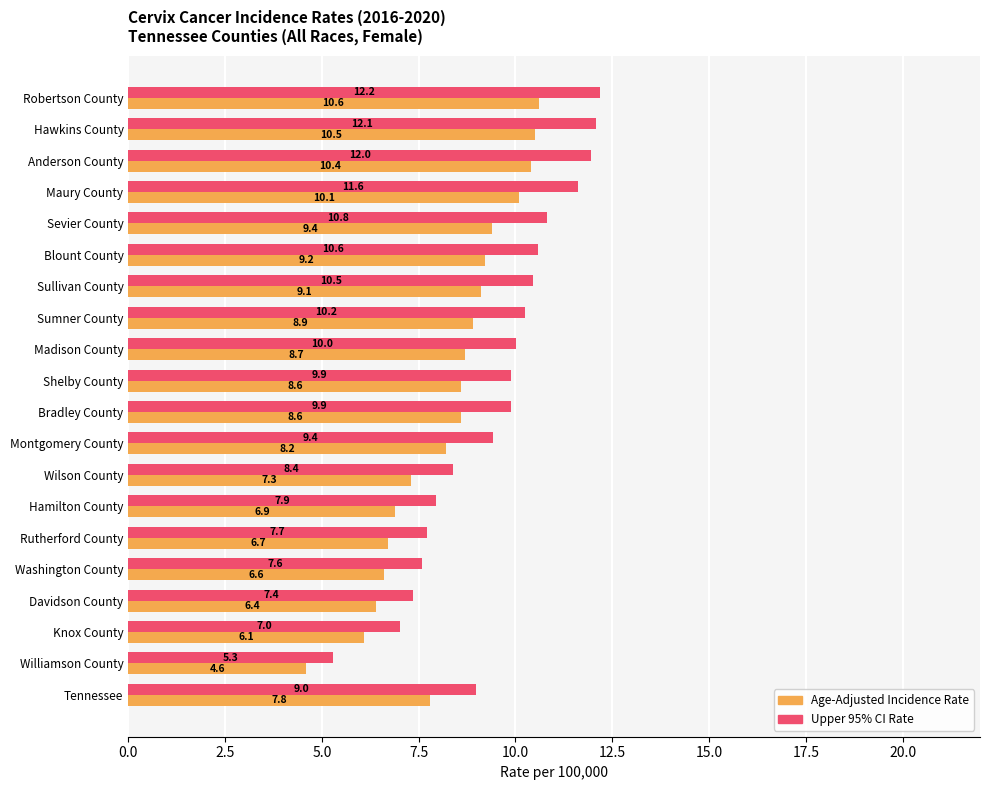

Which category has the lowest value in the Age-Adjusted Incidence Rate series?

Williamson County